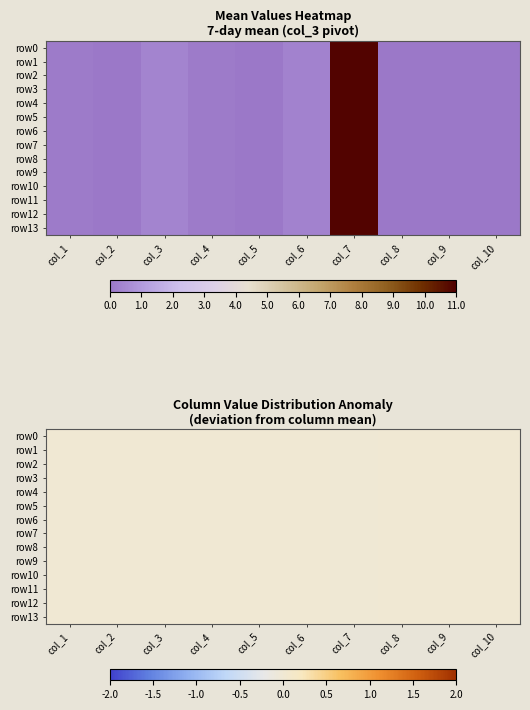

How many distinct data groups are displayed?

14